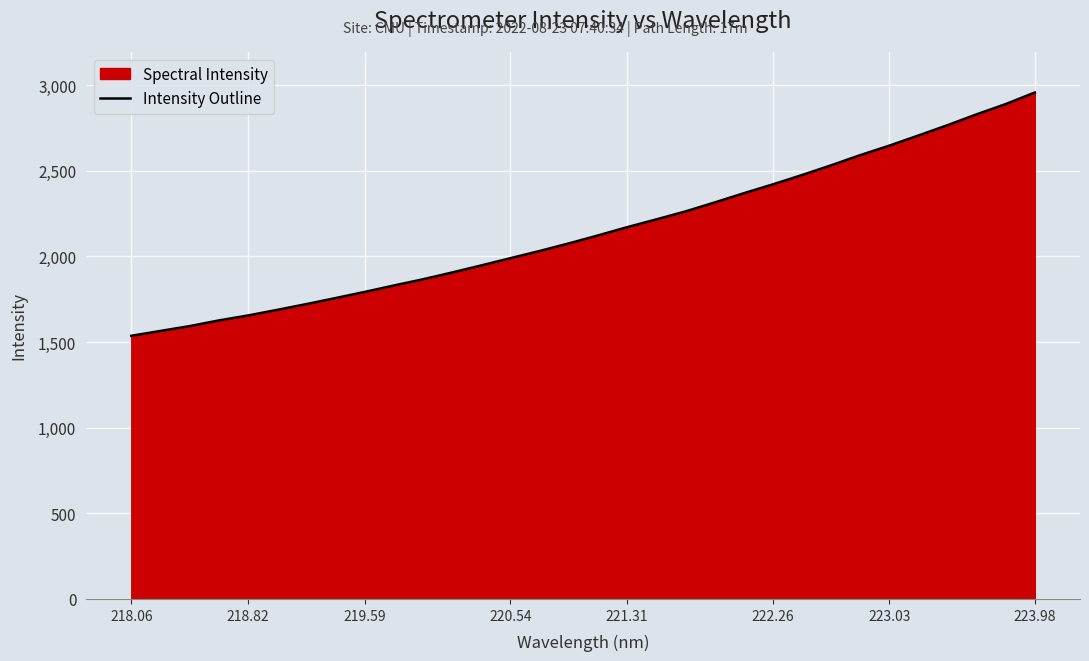

How many data points are less than 2122?

16